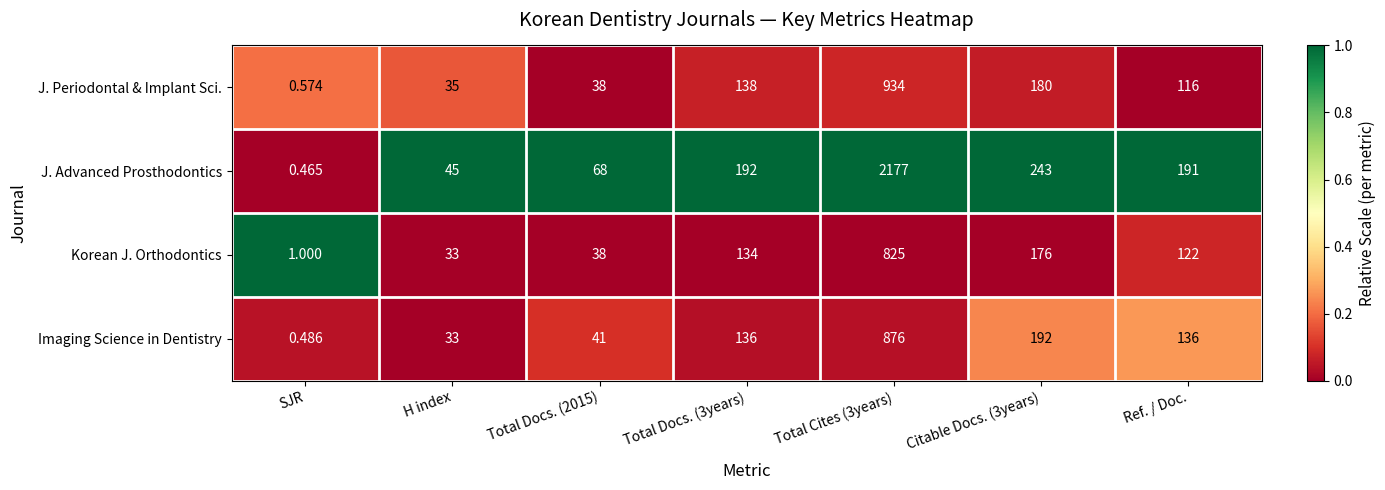

What is the spread (max minus min) of values at Total Docs. (2015)?

30.0